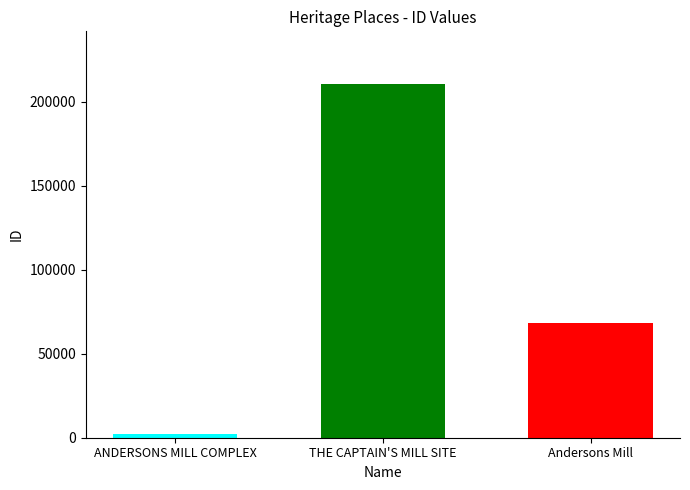

What is the maximum value shown in the chart?

210472